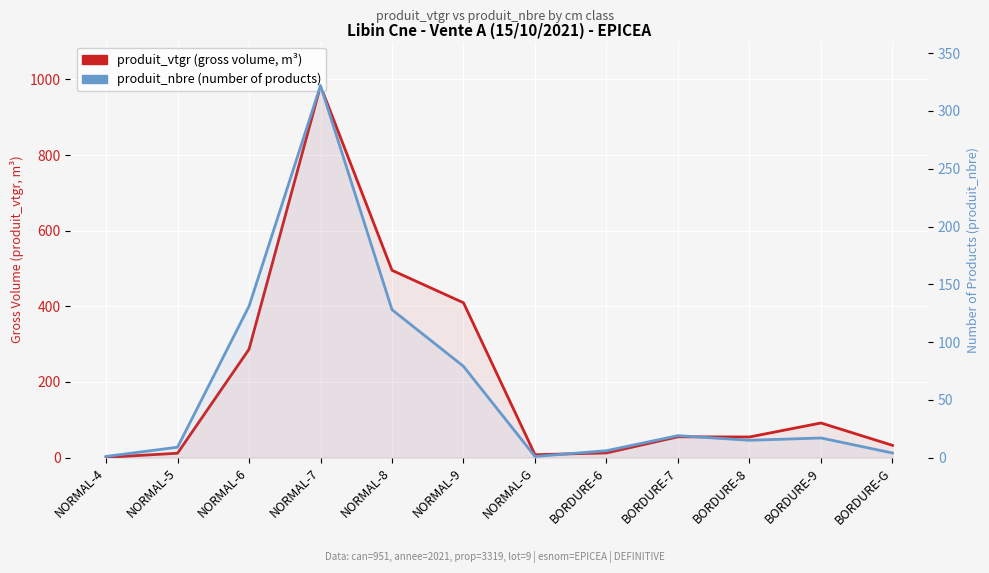

True or false: produit_nbre (number of products) has more than 2 points higher than both neighbors.

True